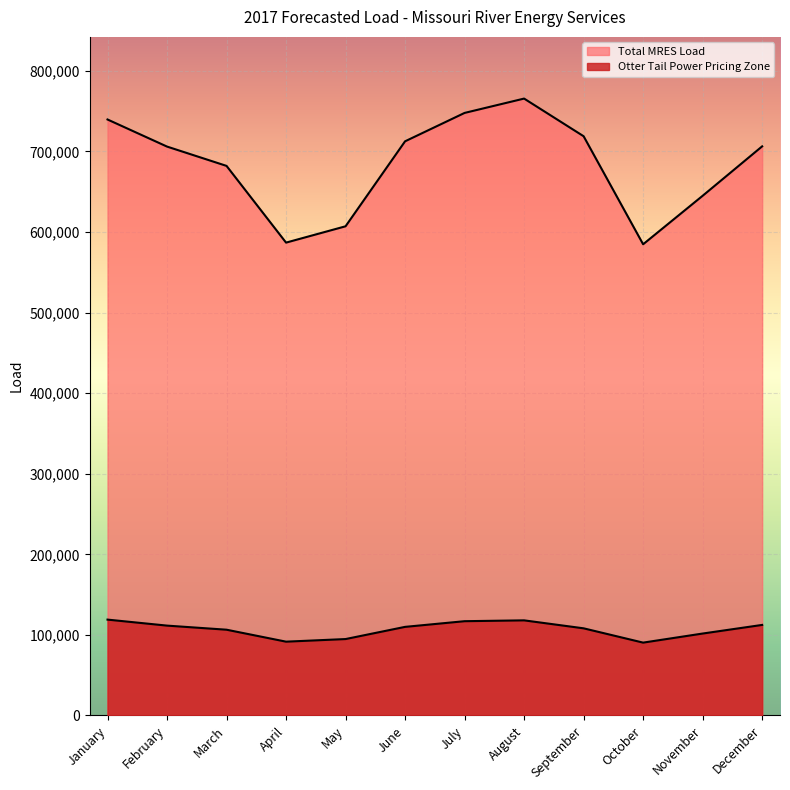

True or false: Otter Tail Power Pricing Zone and Total MRES Load cross at least once.

False